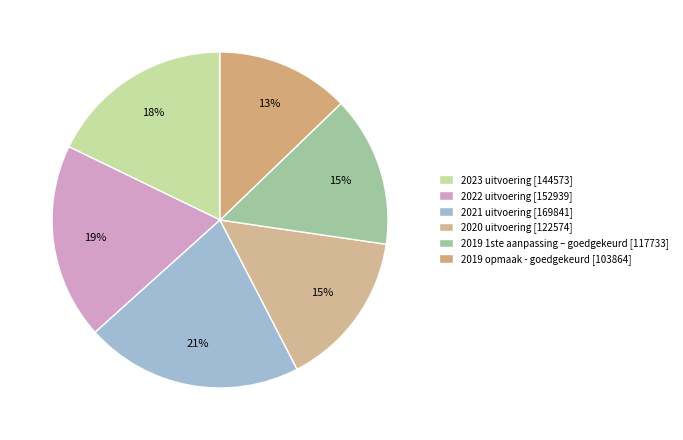

Is there a majority slice in this chart?

No